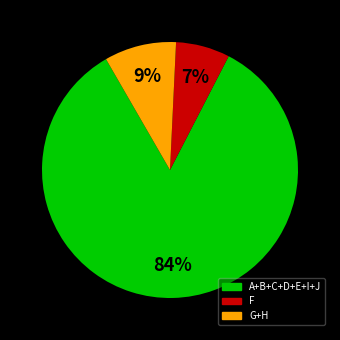

Is there a majority slice in this chart?

Yes